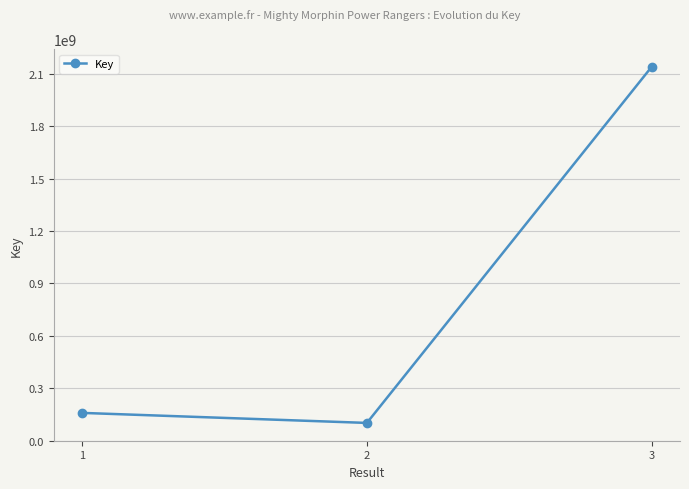

What value does the data have at 2, to the nearest 10?

100721980